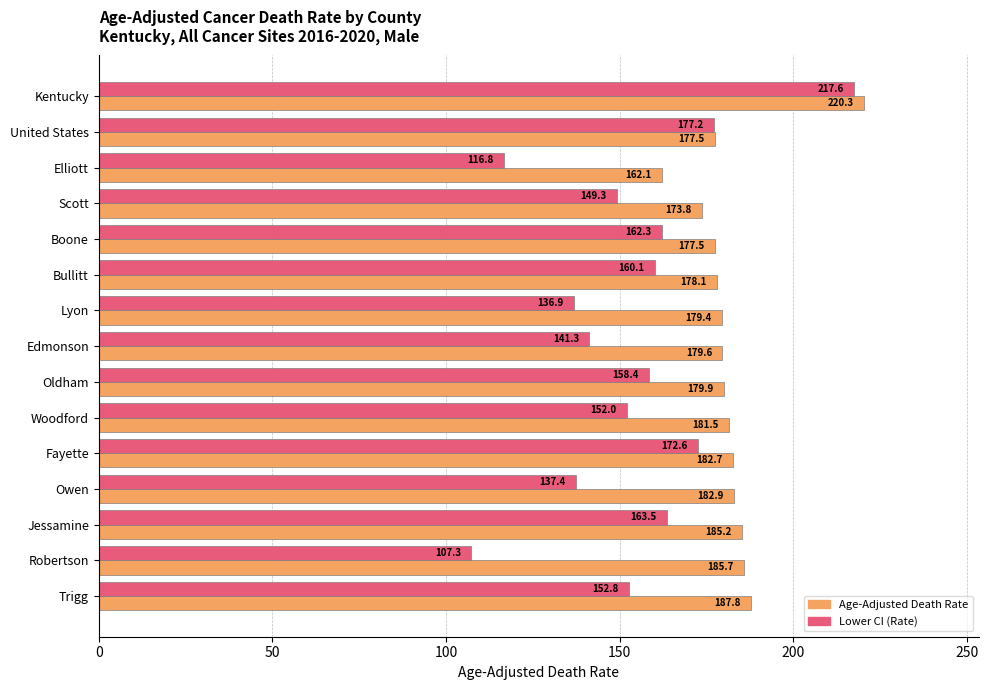

What is the spread (max minus min) of values at Fayette?

10.1